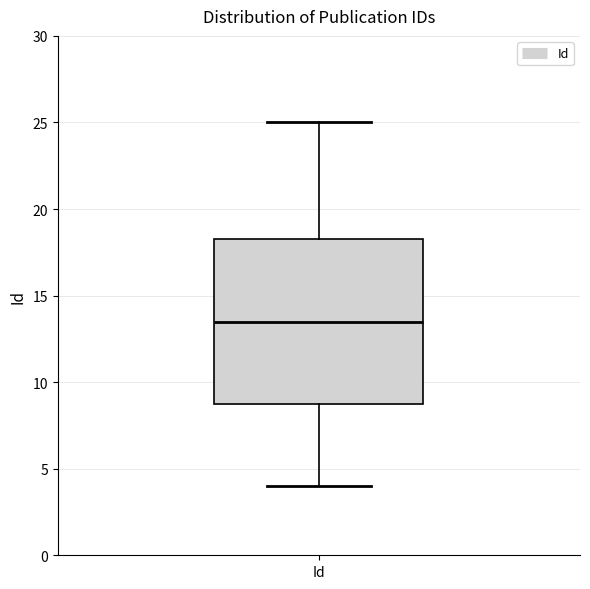

Read this box plot against the y-axis: the position of the median line, the range covered by the box, and the ends of both whiskers. The values are not printed on the chart, so give them approximately, as read against the axis.

median 13.5, box 9.0 to 18.5, whiskers 4.0 to 25.0